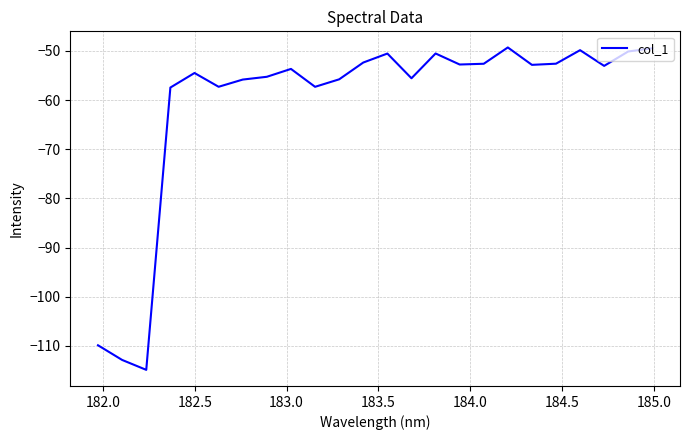

What is the average value?

-60.7